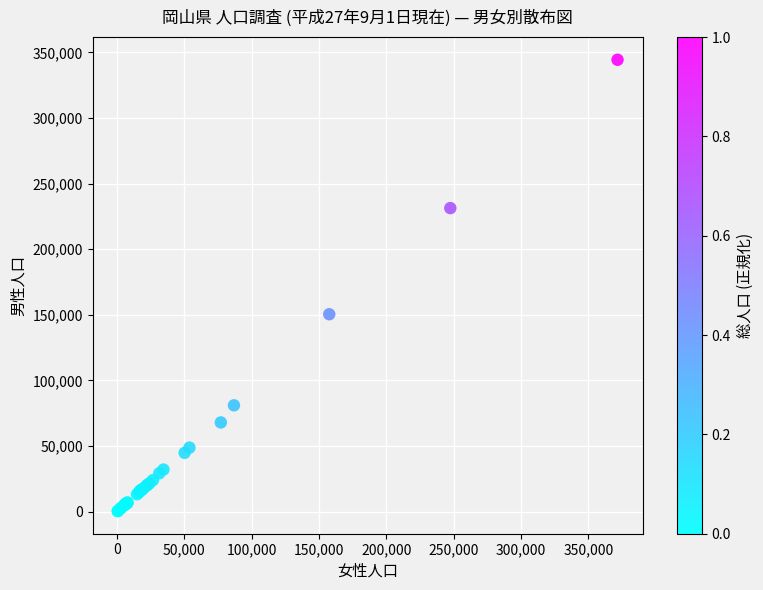

What Y value in the scatter plot is closest to 172429?

150492